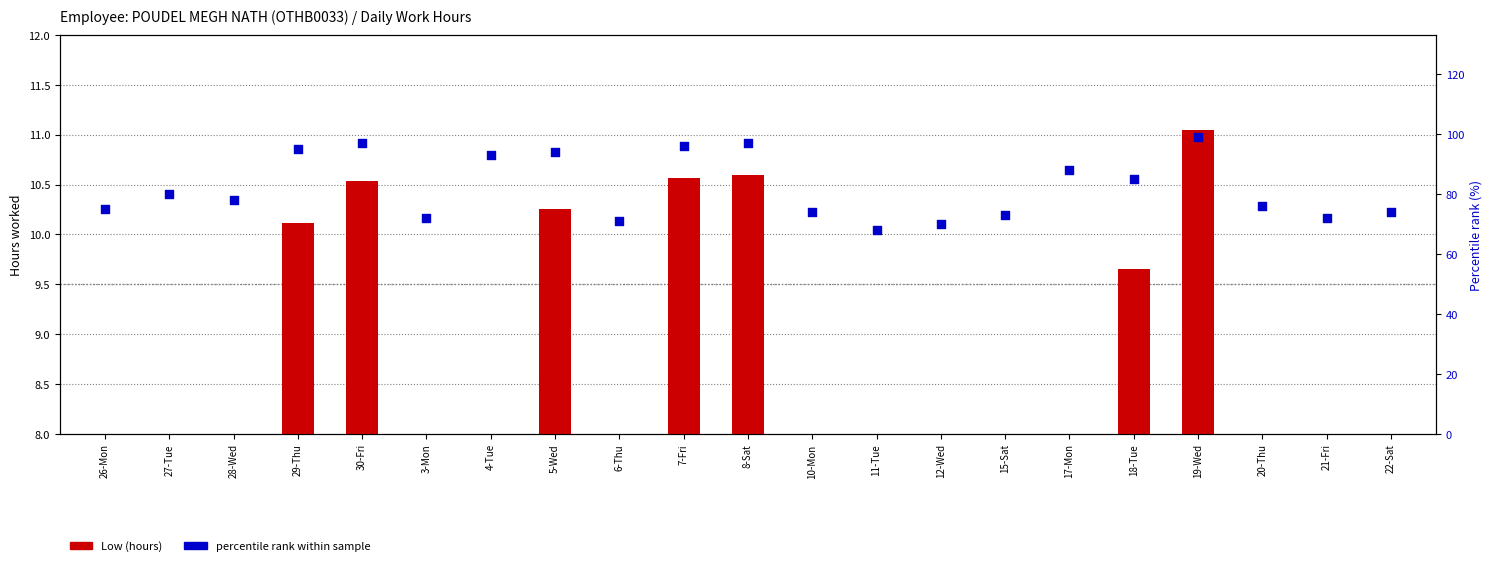

Which series has the widest spread of Y values?

percentile rank within sample